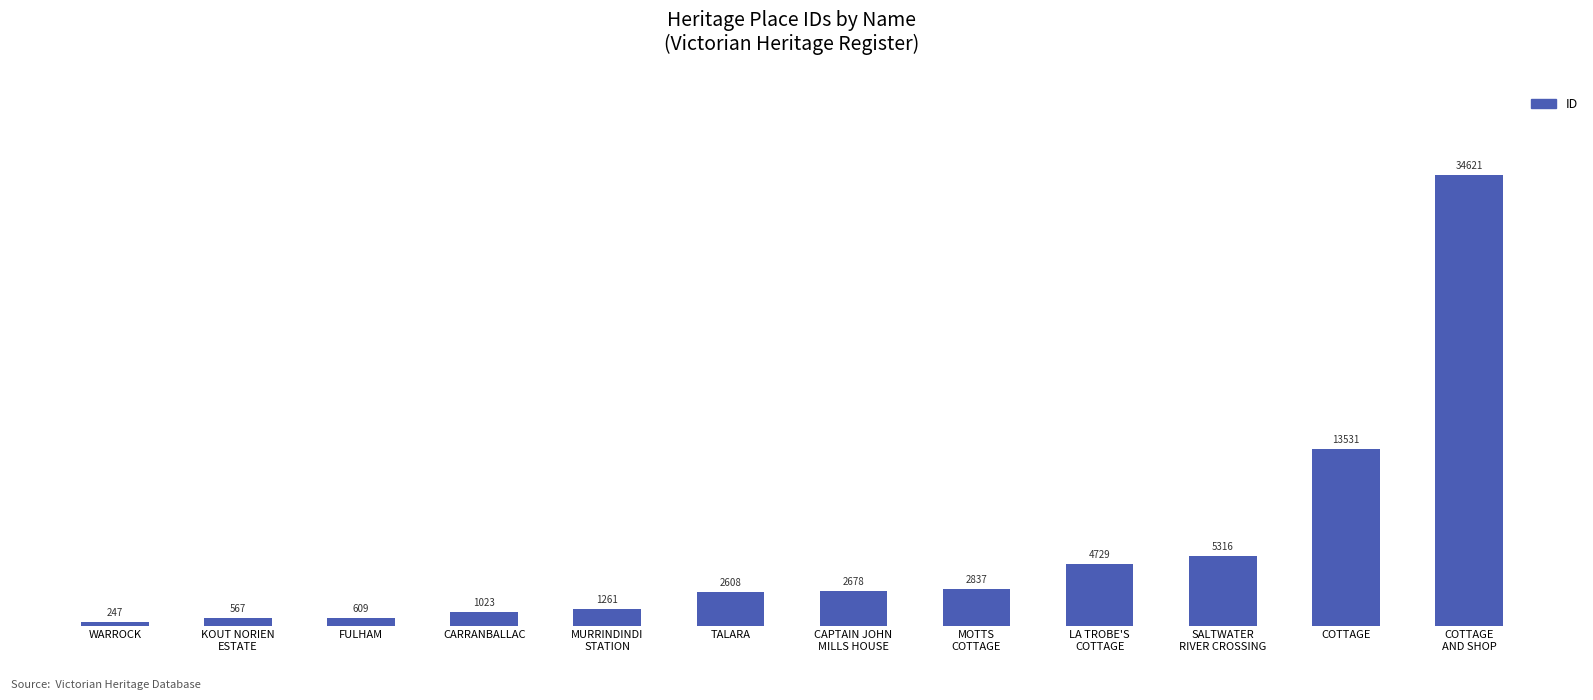

Reading left to right, what are all the values shown in this chart?

247	567	609	1023	1261	2608	2678	2837	4729	5316	13531	34621